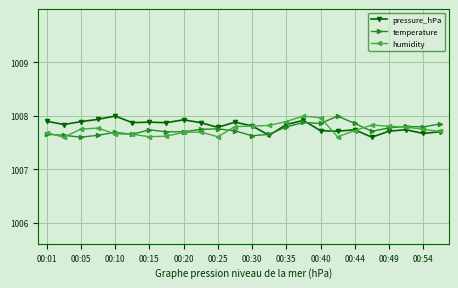

True or false: humidity has more than 1 points higher than both neighbors.

True